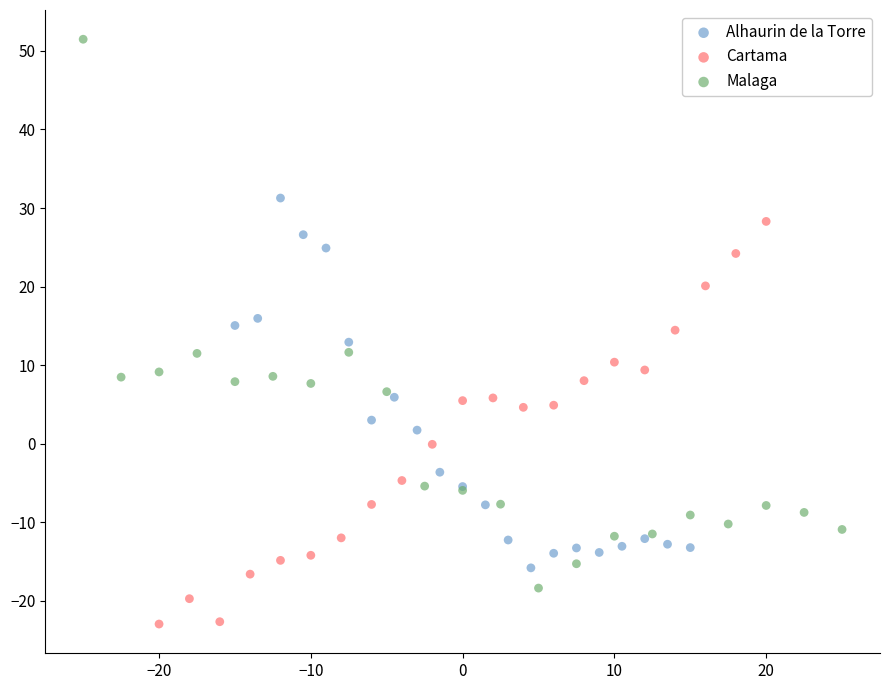

Which series has the largest Y range (max minus min)?

Malaga